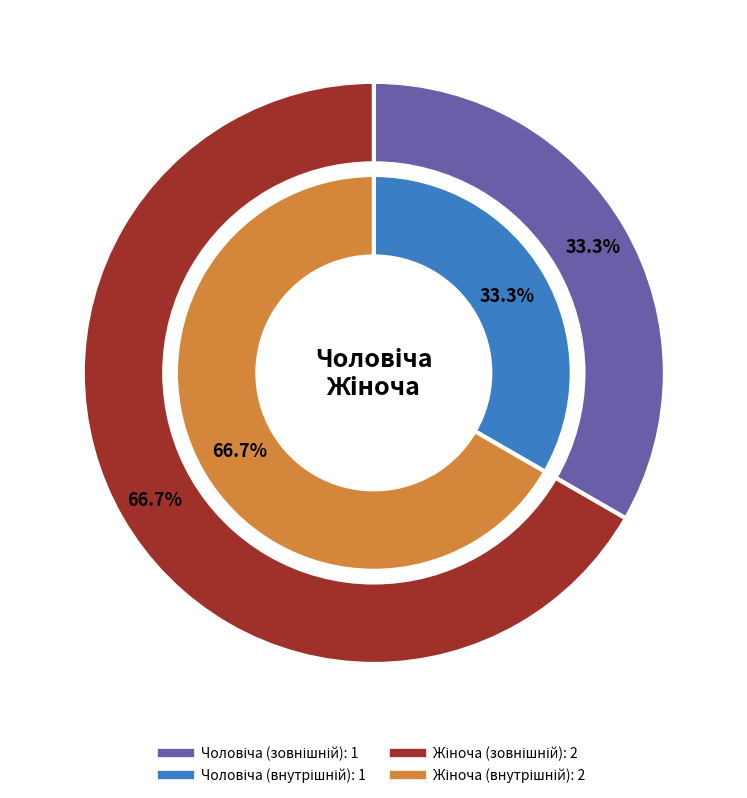

To the nearest percent, what is the average slice percentage?

50%